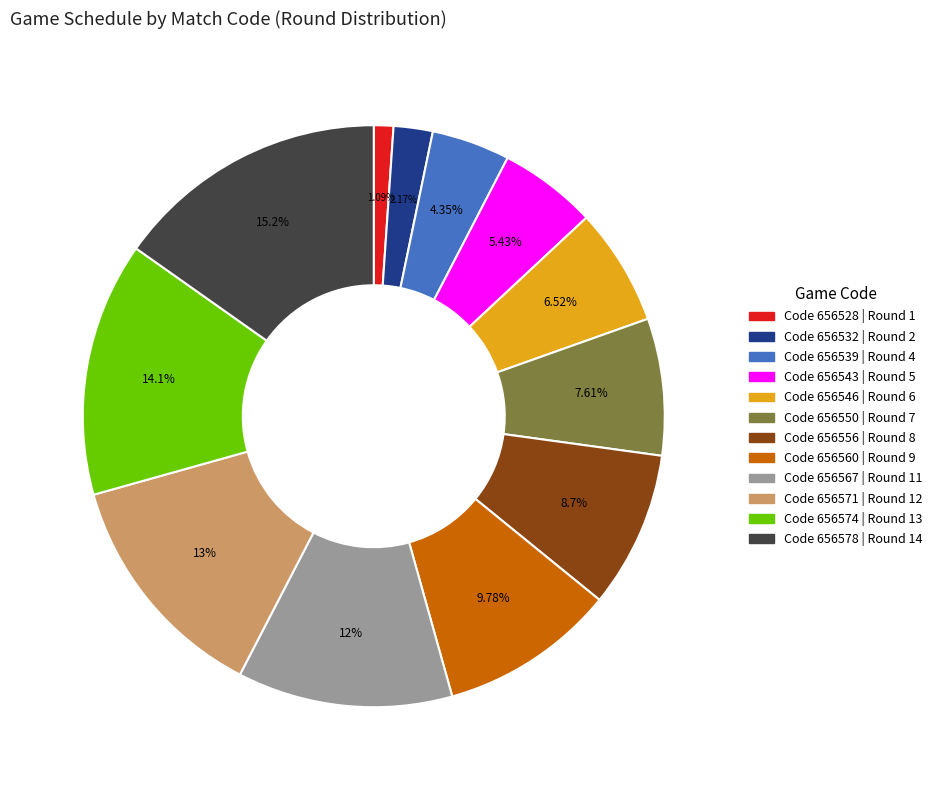

How many segments does this pie chart have?

12